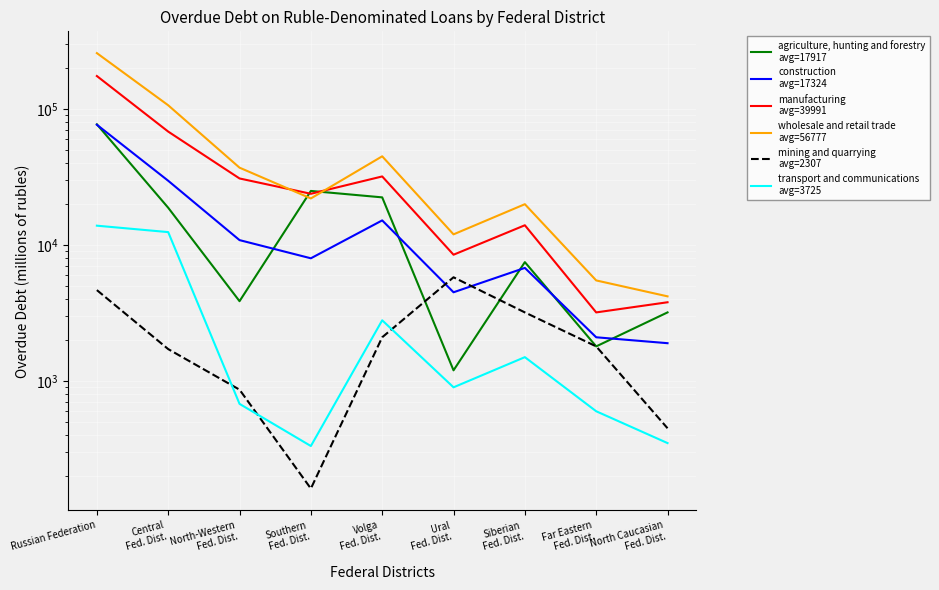

What is the label of the 9th point from the left?

North Caucasian
Fed. Dist.